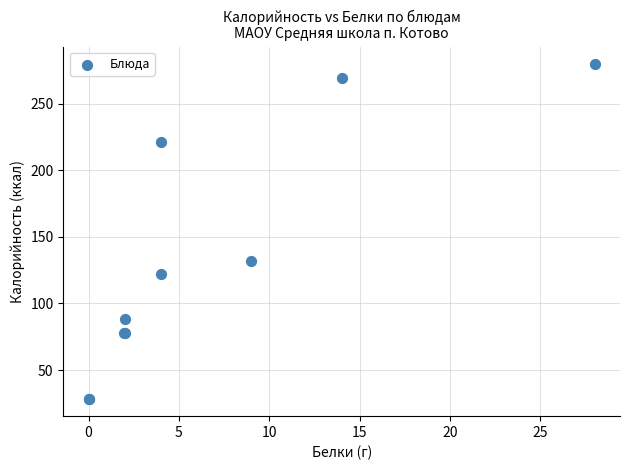

What Y value in the scatter plot is closest to 154?

132